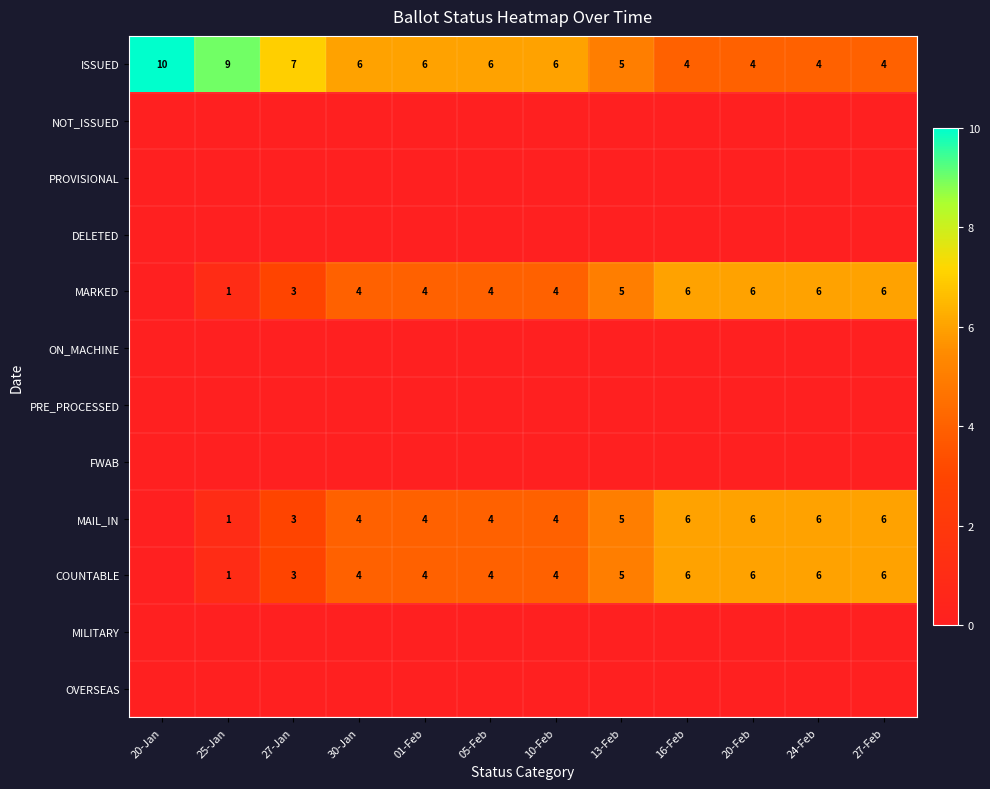

What is the total value across all series at 10-Feb?

18